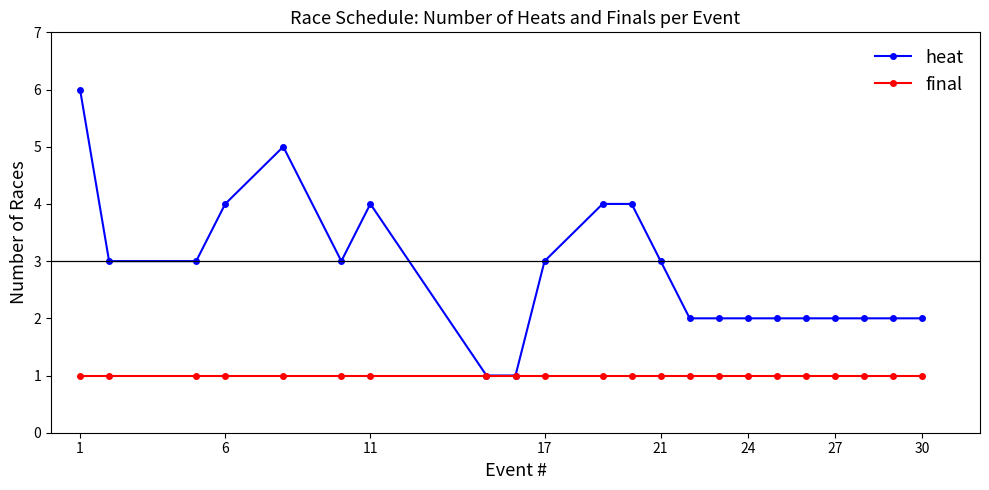

List the series in order of their peak value, lowest first.

final, heat